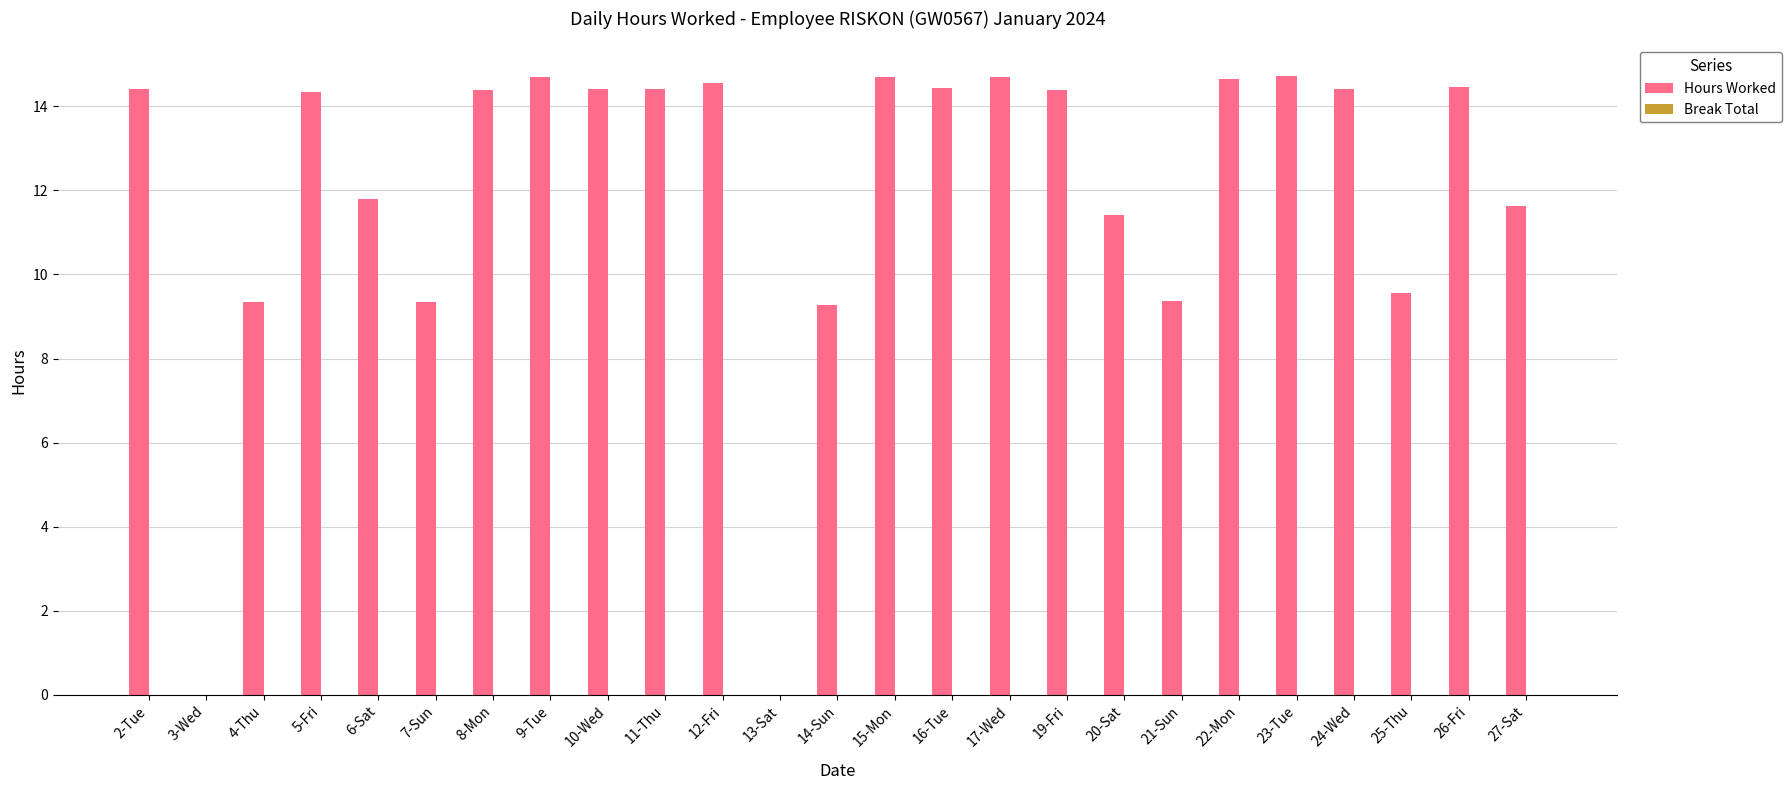

What is the change in value from 15-Mon to 20-Sat?

-3.3